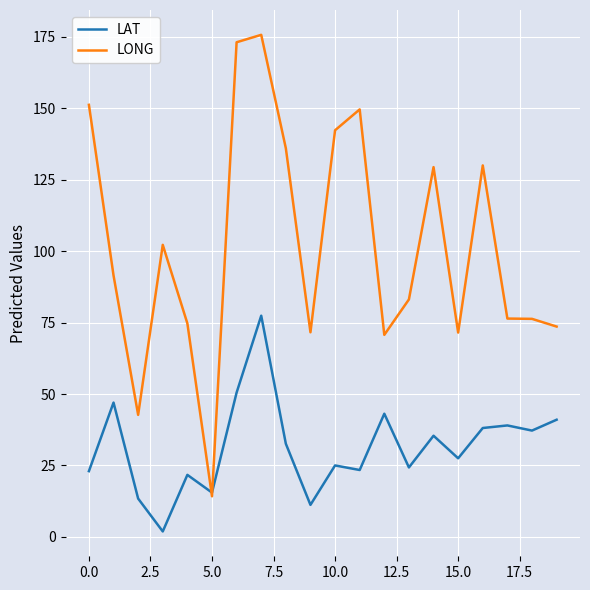

List the series in order of their peak value, lowest first.

LAT, LONG